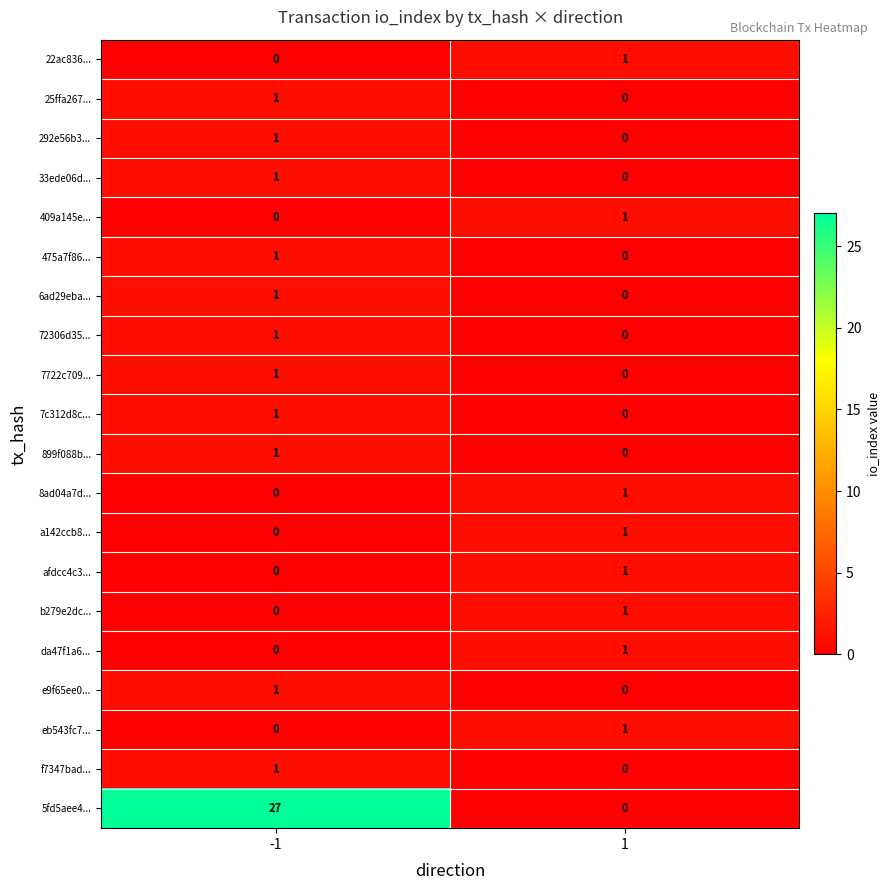

Between -1 and 1, which series saw the biggest shift?

5fd5aee4...